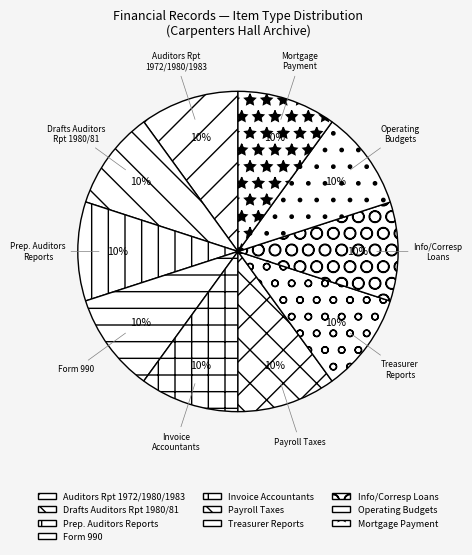

Is there any slice that represents more than half of the pie?

No